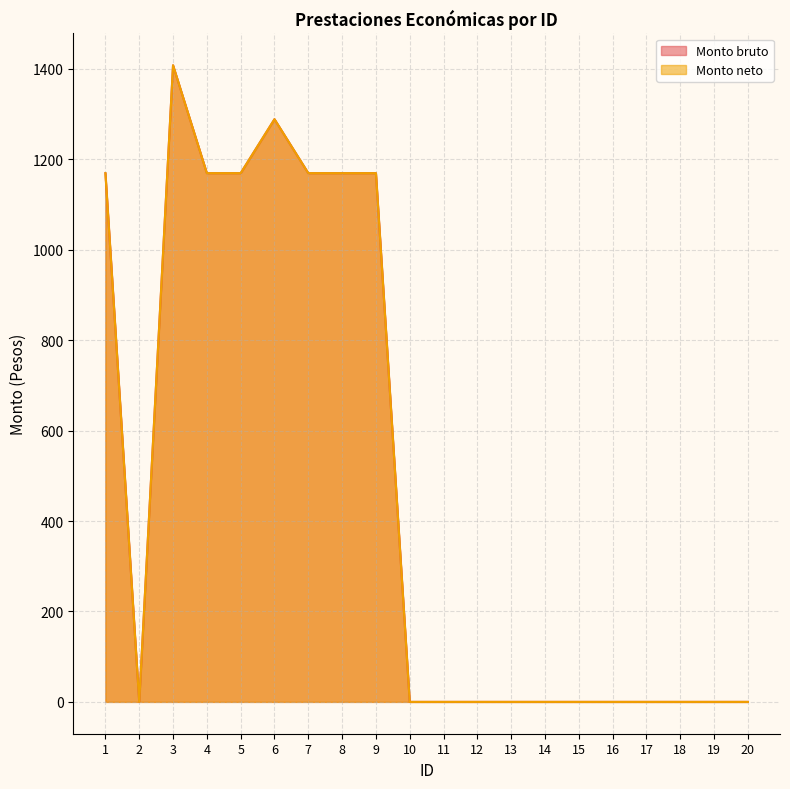

Which series has the widest spread of values?

Monto bruto